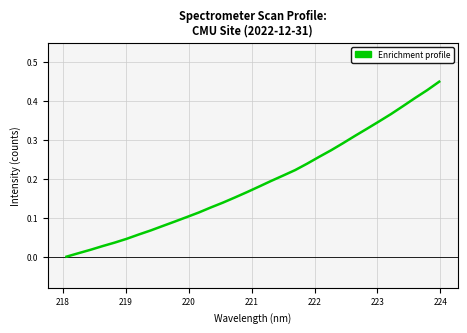

Does the chart have visible grid lines?

Yes